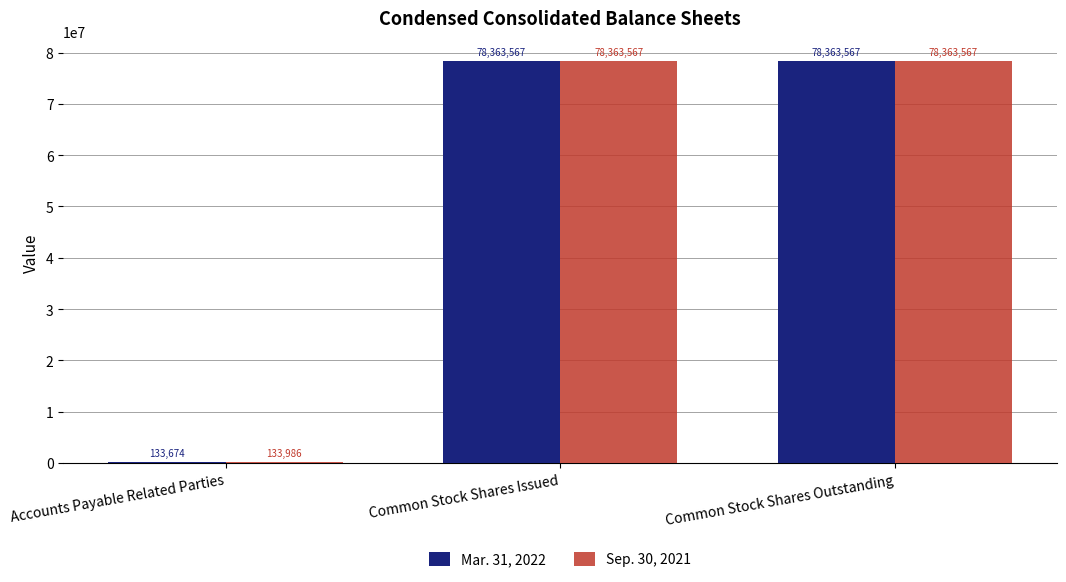

Between Accounts Payable Related Parties and Common Stock Shares Issued, which series saw the biggest shift?

Mar. 31, 2022